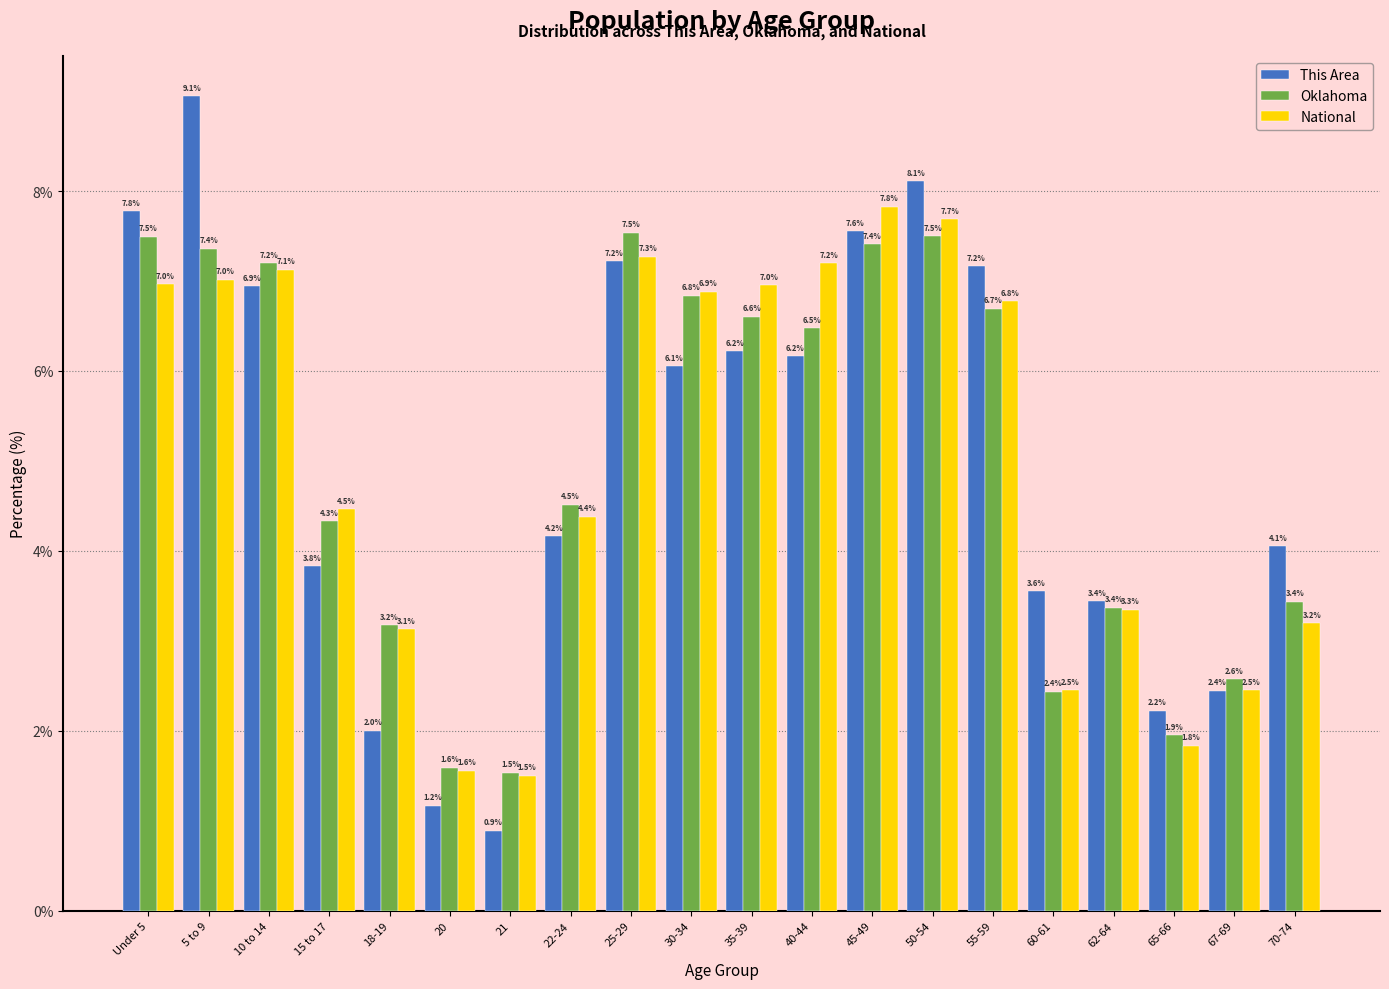

Reading left to right, list all the values displayed in this chart.

This Area: Under 5=7.8	5 to 9=9.1	10 to 14=6.9	15 to 17=3.8	18-19=2.0	20=1.2	21=0.9	22-24=4.2	25-29=7.2	30-34=6.1	35-39=6.2	40-44=6.2	45-49=7.6	50-54=8.1	55-59=7.2	60-61=3.6	62-64=3.4	65-66=2.2	67-69=2.4	70-74=4.1
Oklahoma: Under 5=7.5	5 to 9=7.4	10 to 14=7.2	15 to 17=4.3	18-19=3.2	20=1.6	21=1.5	22-24=4.5	25-29=7.5	30-34=6.8	35-39=6.6	40-44=6.5	45-49=7.4	50-54=7.5	55-59=6.7	60-61=2.4	62-64=3.4	65-66=1.9	67-69=2.6	70-74=3.4
National: Under 5=7.0	5 to 9=7.0	10 to 14=7.1	15 to 17=4.5	18-19=3.1	20=1.6	21=1.5	22-24=4.4	25-29=7.3	30-34=6.9	35-39=7.0	40-44=7.2	45-49=7.8	50-54=7.7	55-59=6.8	60-61=2.5	62-64=3.3	65-66=1.8	67-69=2.5	70-74=3.2